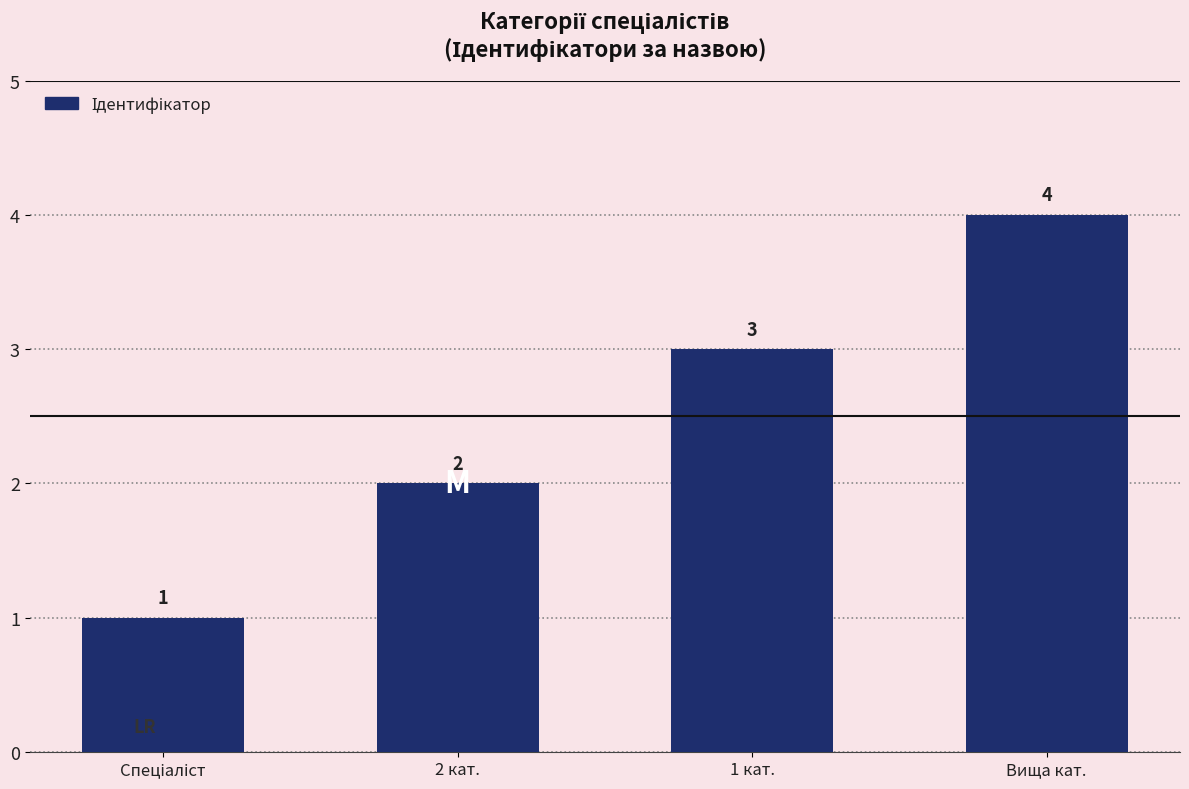

Where is the data nearest to the value 2?

2 кат.